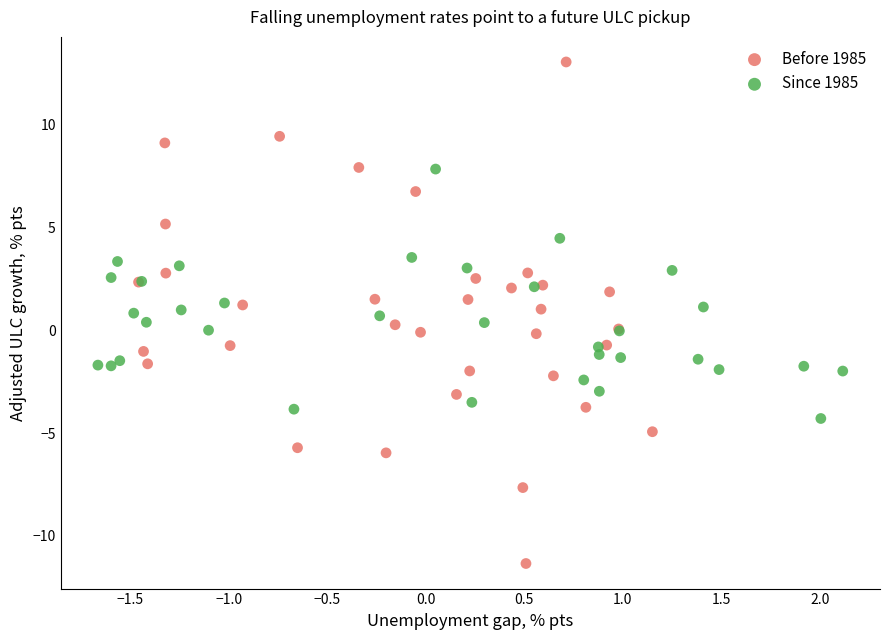

Which series has the largest Y range (max minus min)?

Before 1985